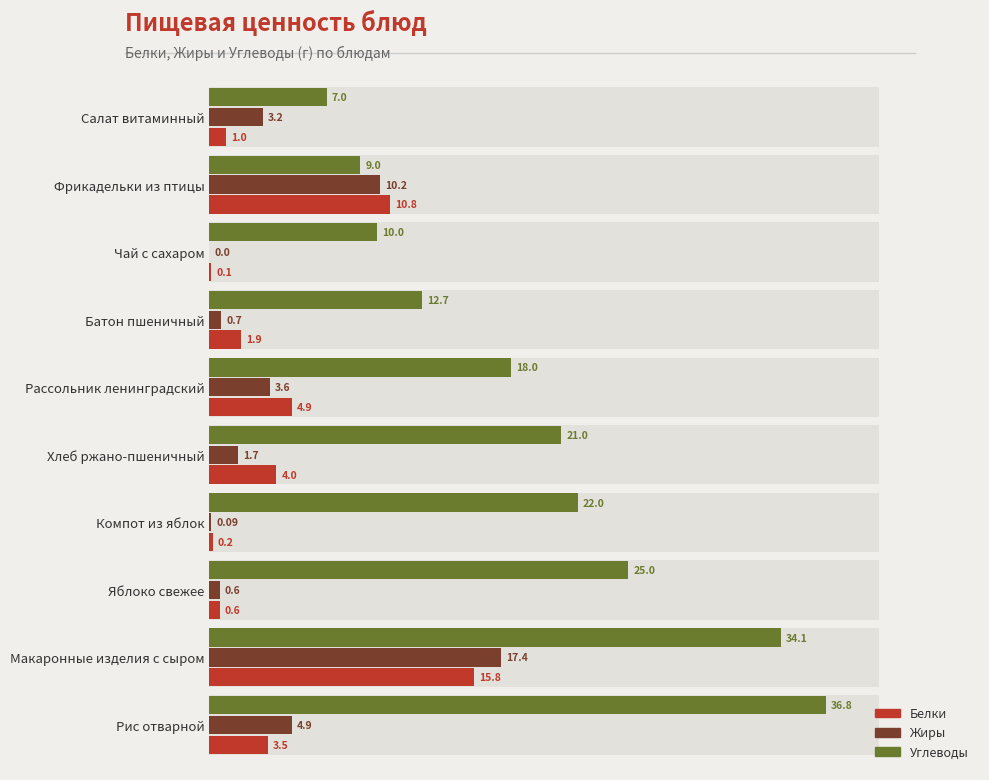

What are all the series names shown in the legend?

Белки, Жиры, Углеводы